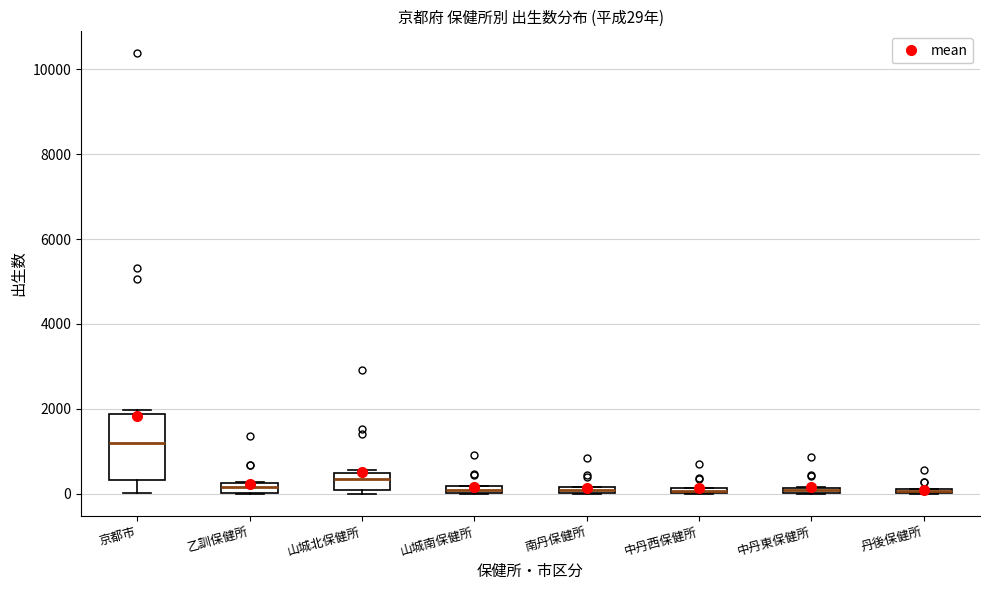

Which box is the tallest, from its lower edge to its upper edge?

京都市